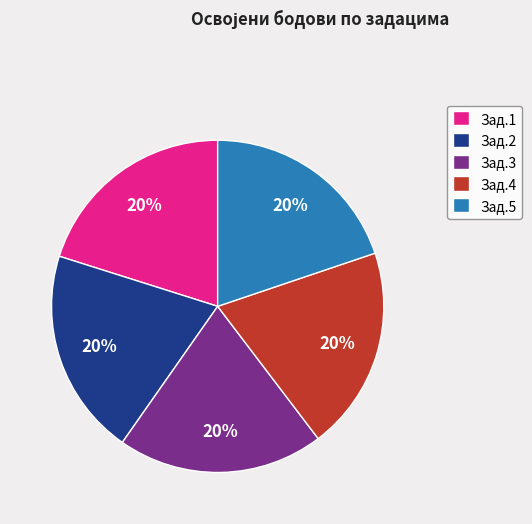

To the nearest percent, what portion does Зад.4 represent?

20%